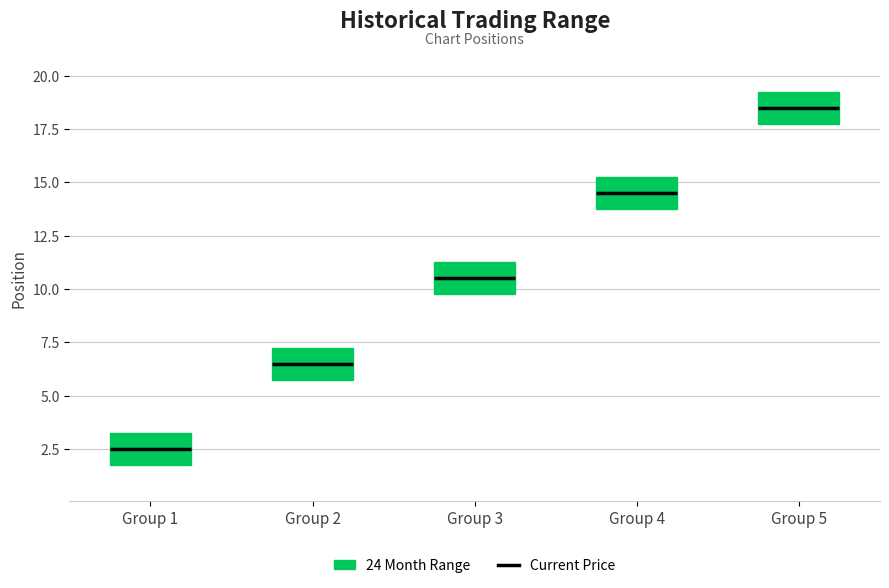

Reading left to right, transcribe this box plot: for each box, give where its median line is, the range the box spans, and where its two whiskers end, as read against the y-axis. The values are not printed on the chart, so give them approximately, as read against the axis.

Group 1: median 2.5, box 2.0 to 3.5, whiskers 1.0 to 4.0
Group 2: median 6.5, box 6.0 to 7.5, whiskers 5.0 to 8.0
Group 3: median 10.5, box 10.0 to 11.5, whiskers 9.0 to 12.0
Group 4: median 14.5, box 14.0 to 15.5, whiskers 13.0 to 16.0
Group 5: median 18.5, box 18.0 to 19.5, whiskers 17.0 to 20.0